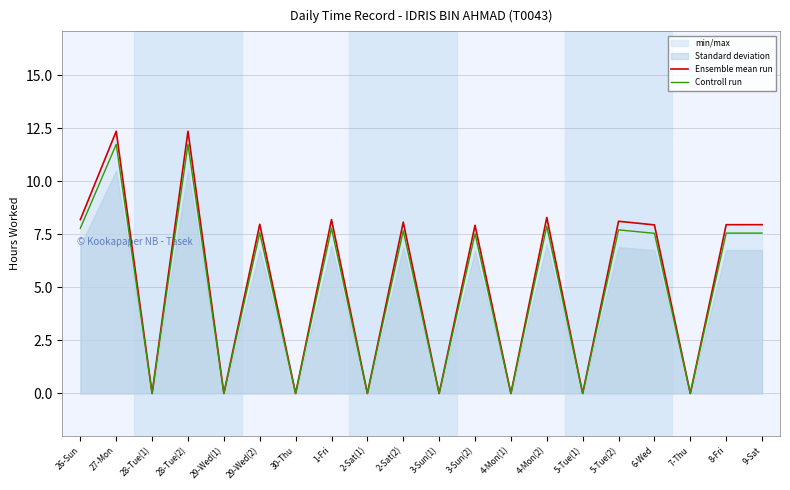

Is this an area chart (filled region under the line)?

No